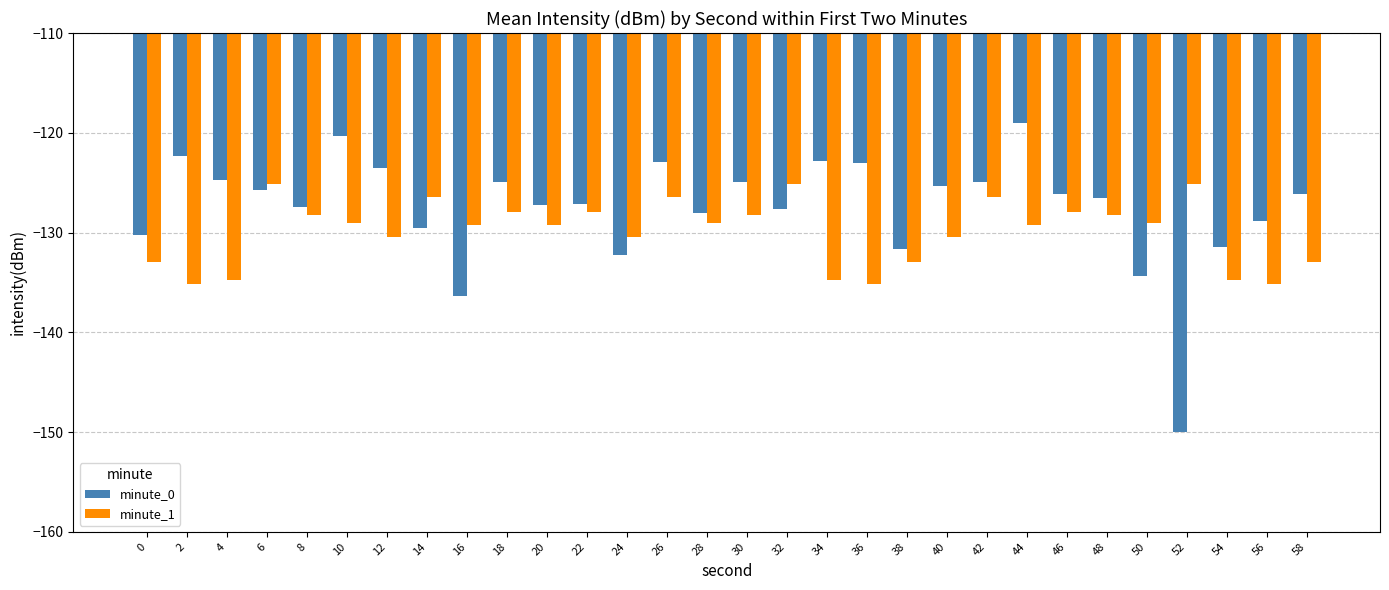

What is the greatest value displayed?

-119.0